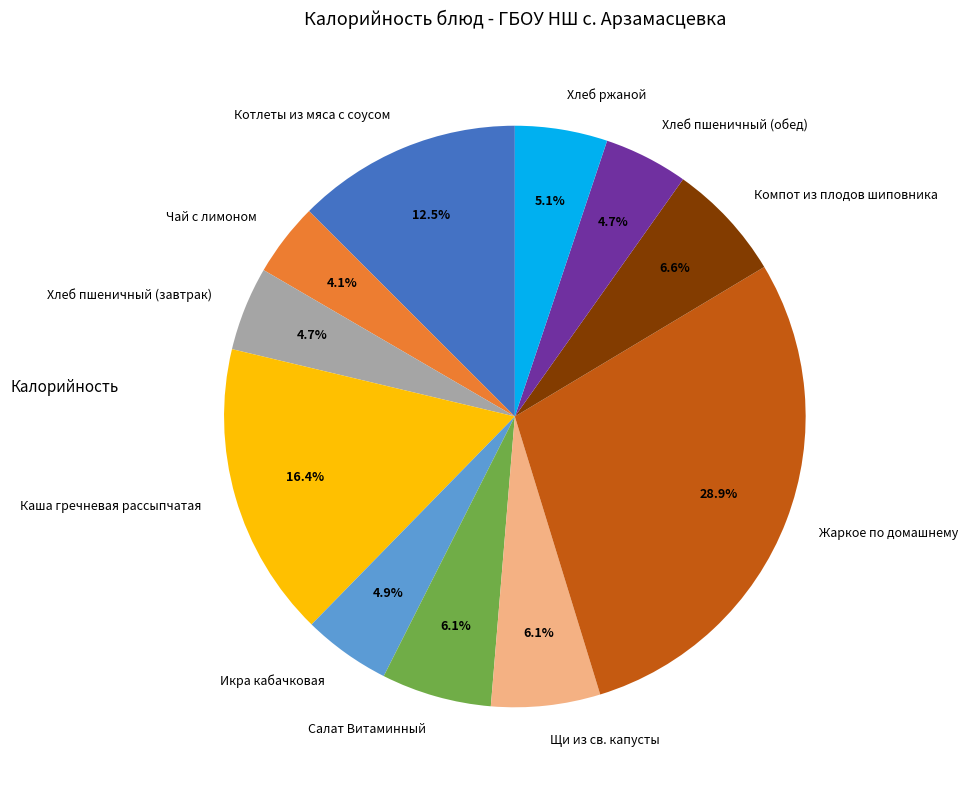

Which slice is the largest?

Жаркое по домашнему